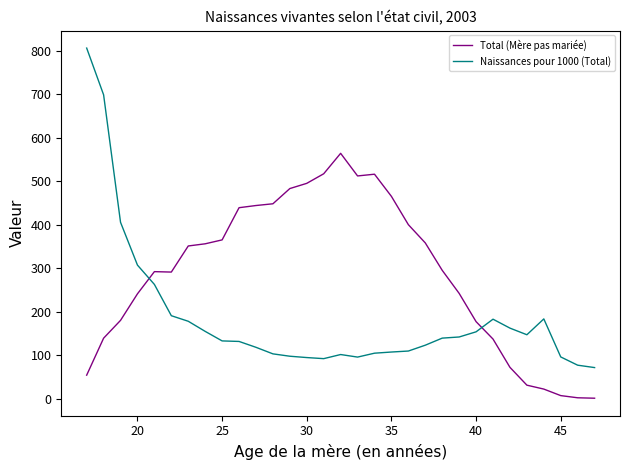

List the series in order of their peak value, highest first.

Naissances pour 1000 (Total), Total (Mère pas mariée)